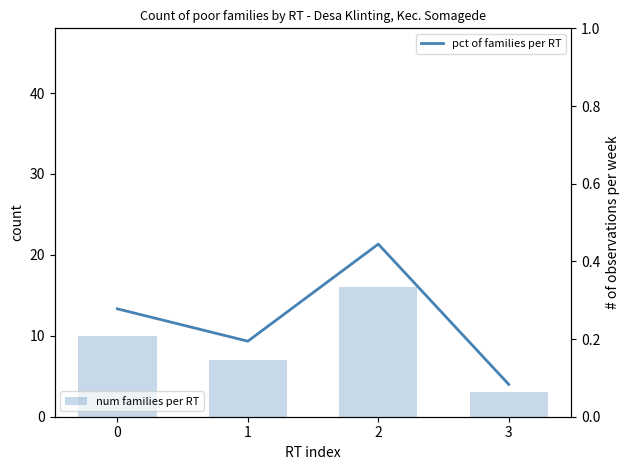

At which category does the chart reach its peak across all series?

2